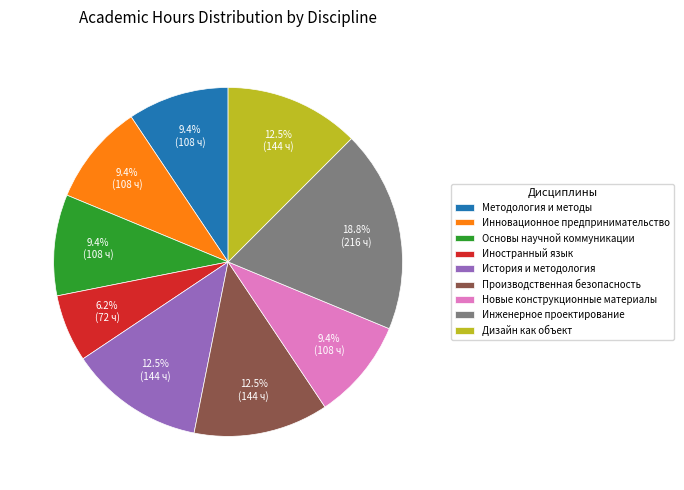

Is there a majority slice in this chart?

No